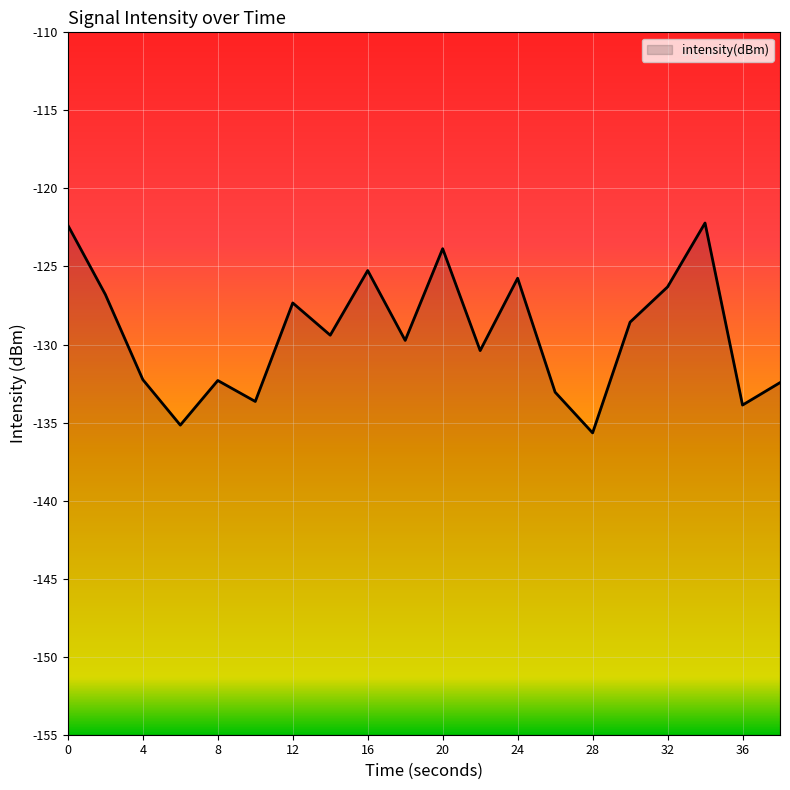

Reading left to right, transcribe all the data shown in this chart.

-122.4	-126.8	-132.3	-135.2	-132.3	-133.6	-127.3	-129.4	-125.3	-129.7	-123.9	-130.4	-125.8	-133.1	-135.7	-128.6	-126.3	-122.2	-133.9	-132.4